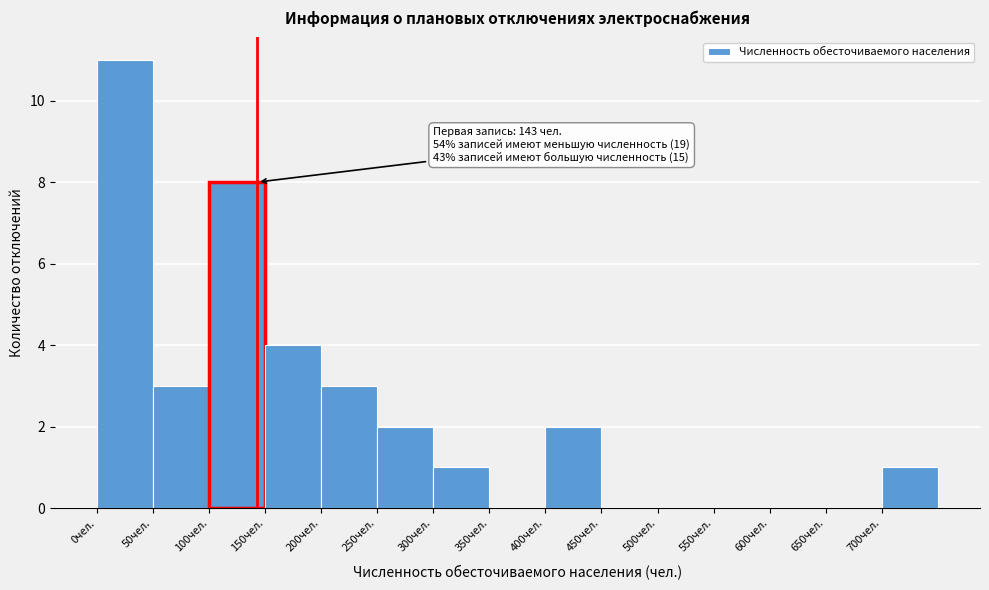

Which range on the x-axis has the tallest bar?

0 to 50